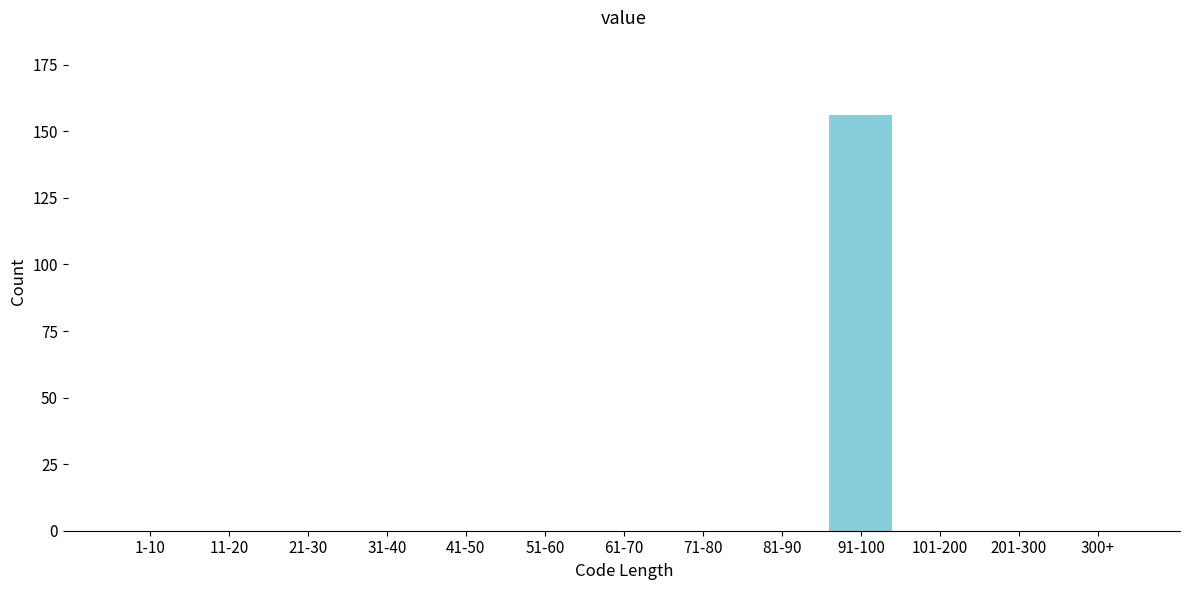

Reading left to right, extract all data points from this chart.

1-10=0	11-20=0	21-30=0	31-40=0	41-50=0	51-60=0	61-70=0	71-80=0	81-90=0	91-100=156	101-200=0	201-300=0	300+=0